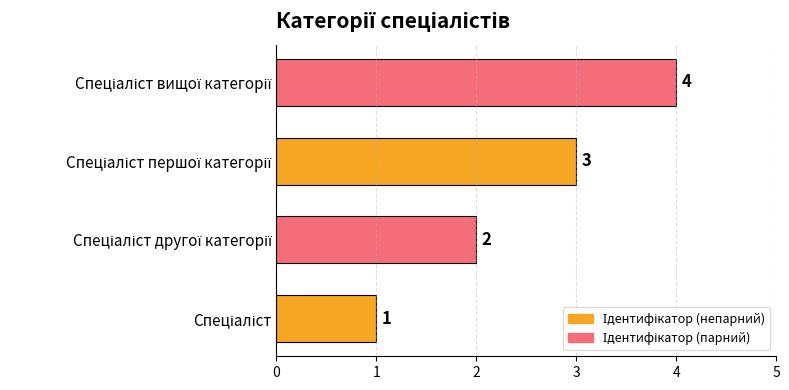

What is the greatest value displayed?

4